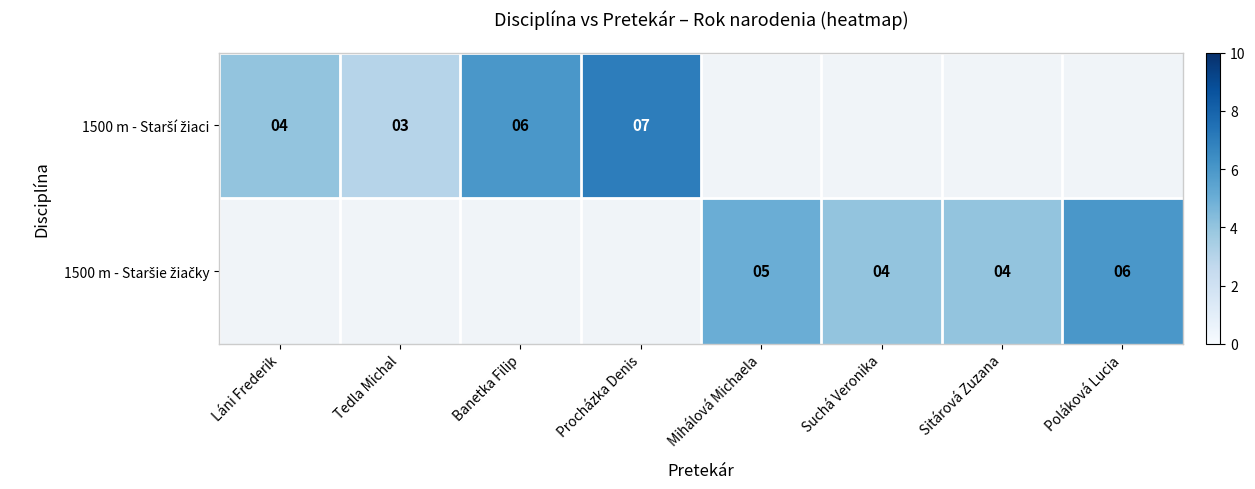

Which category has the lowest value in the 1500 m - Staršie žiačky series?

Láni Frederik